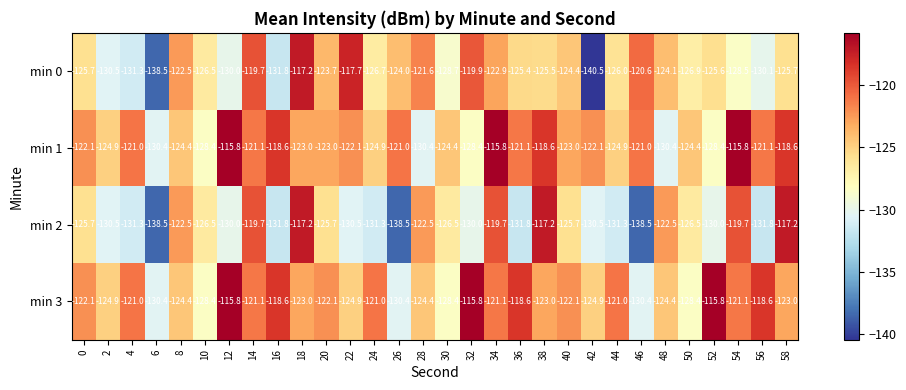

Which series has the largest range (max minus min)?

min 0